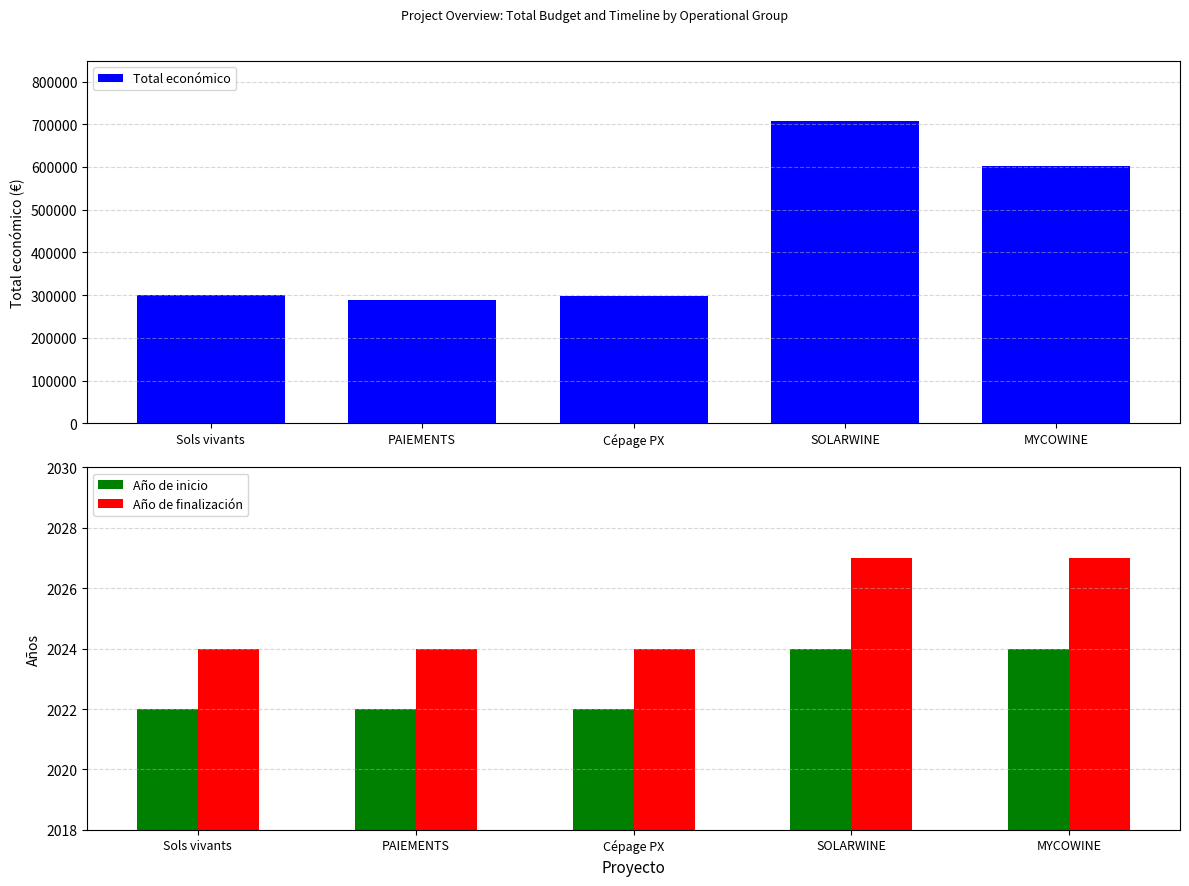

What is the sum of the Año de finalización values at Sols vivants and MYCOWINE?

4051